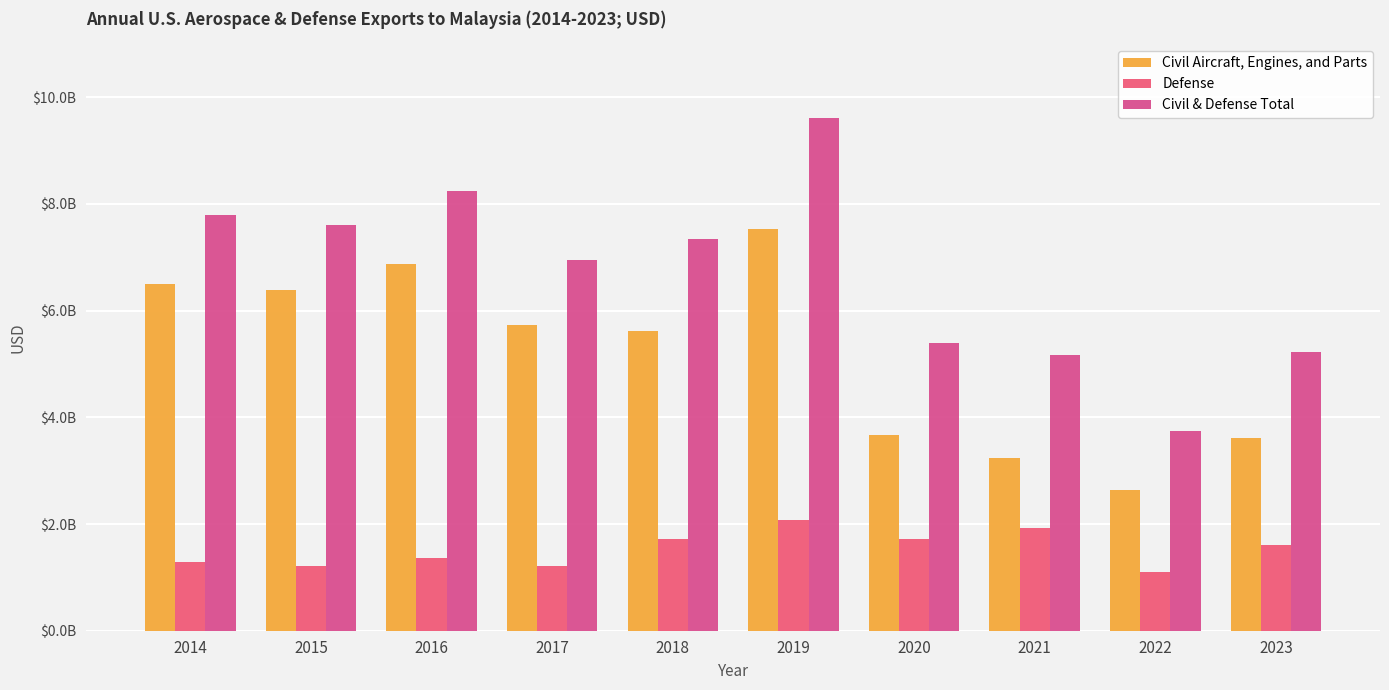

The Civil Aircraft, Engines, and Parts series shows 6384994900 at 2015. True or false?

True